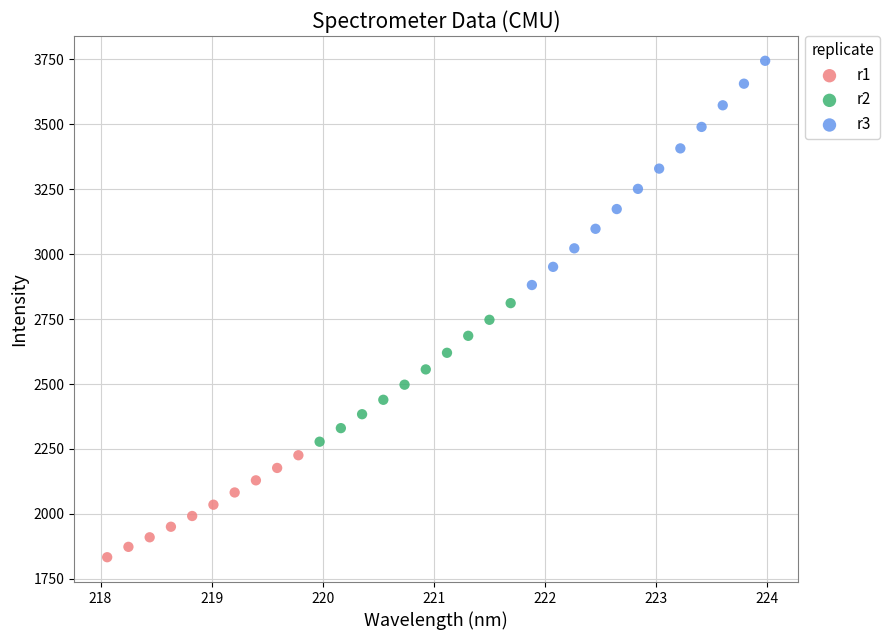

What are all the series names shown in the legend?

r1, r2, r3